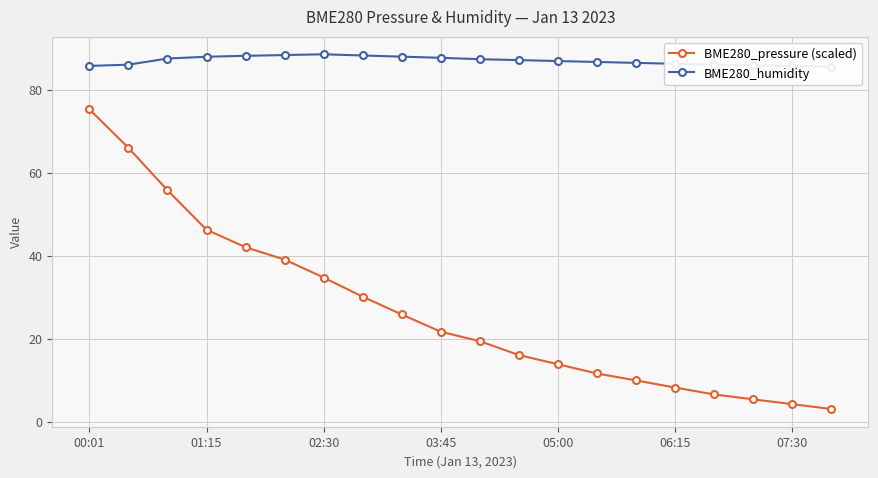

Count the number of categories in the chart.

20